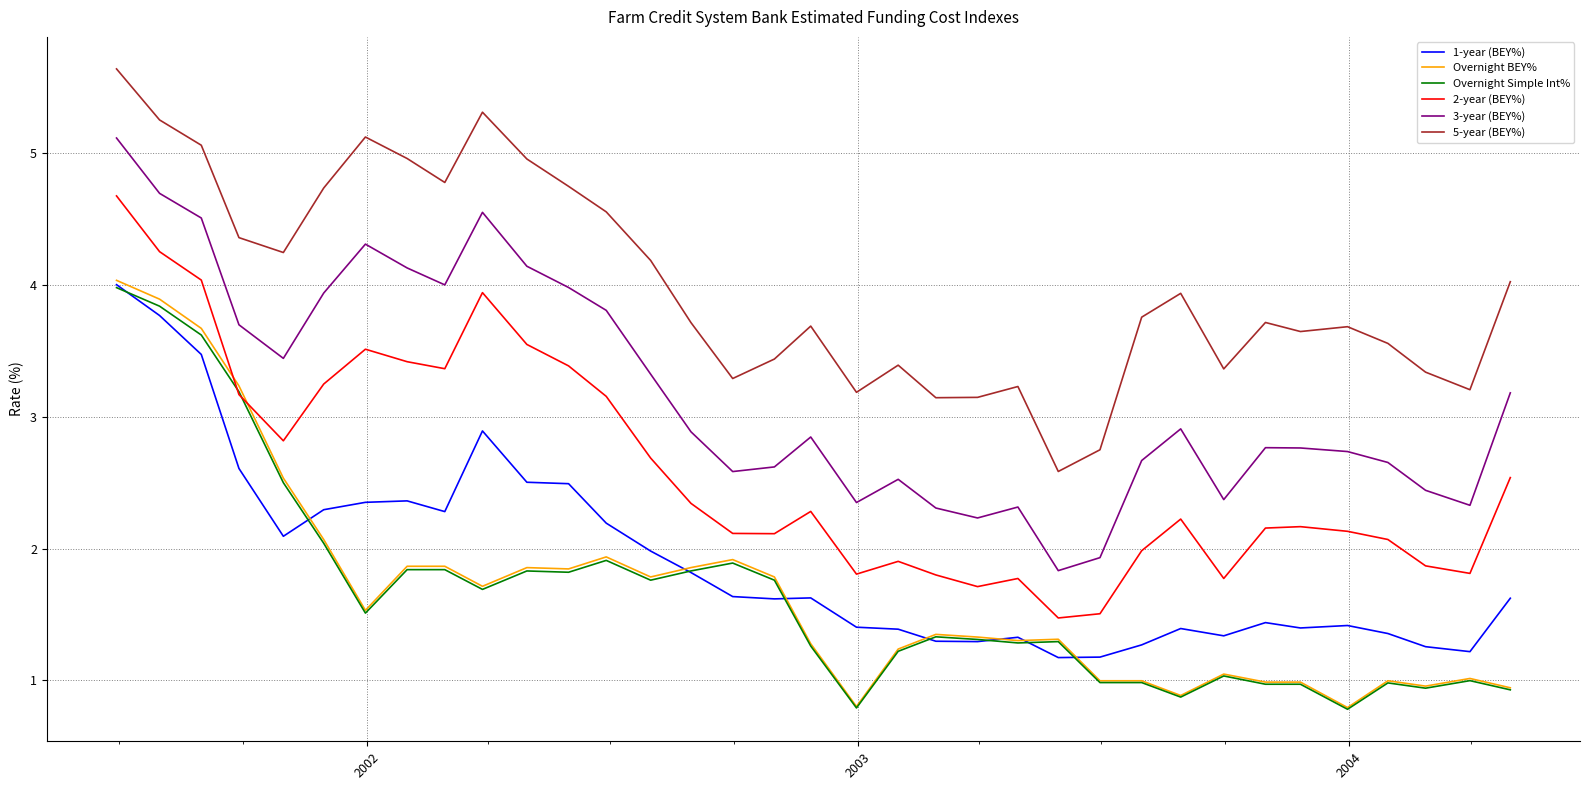

True or false: 1-year (BEY%) and 3-year (BEY%) cross at least once.

False